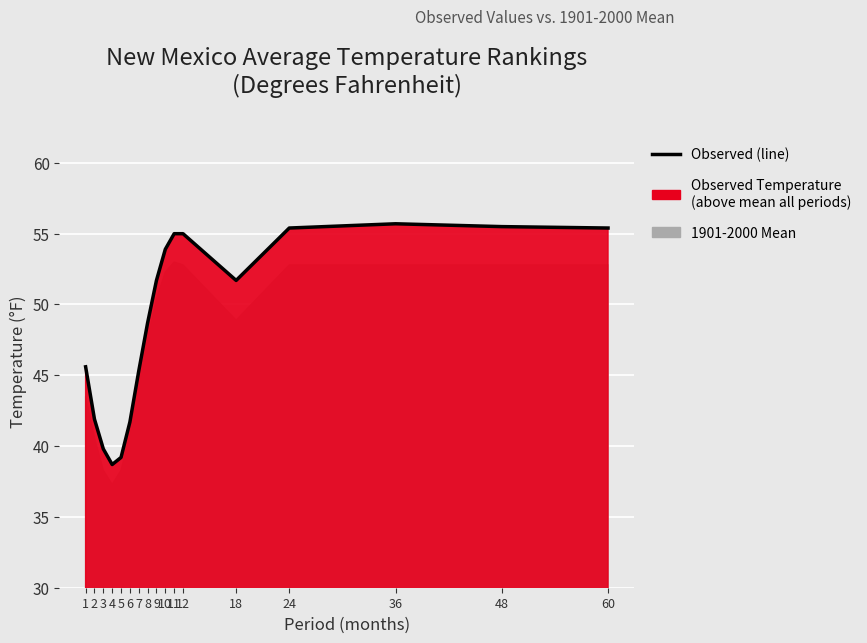

What is the difference between the maximum and minimum values?

17.0